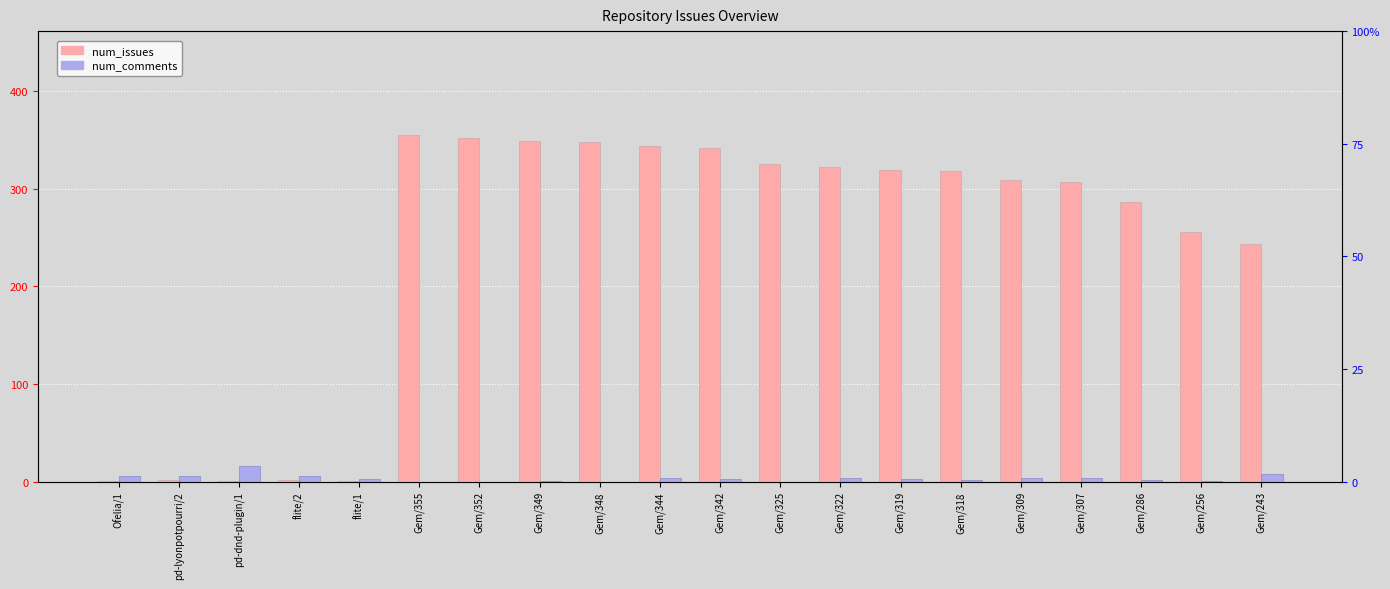

Reading left to right, list all the values displayed in this chart.

num_issues: 1	2	1	2	1	355	352	349	348	344	342	325	322	319	318	309	307	286	256	243
num_comments: 6	6	16	6	3	0	0	1	0	4	3	0	4	3	2	4	4	2	1	8